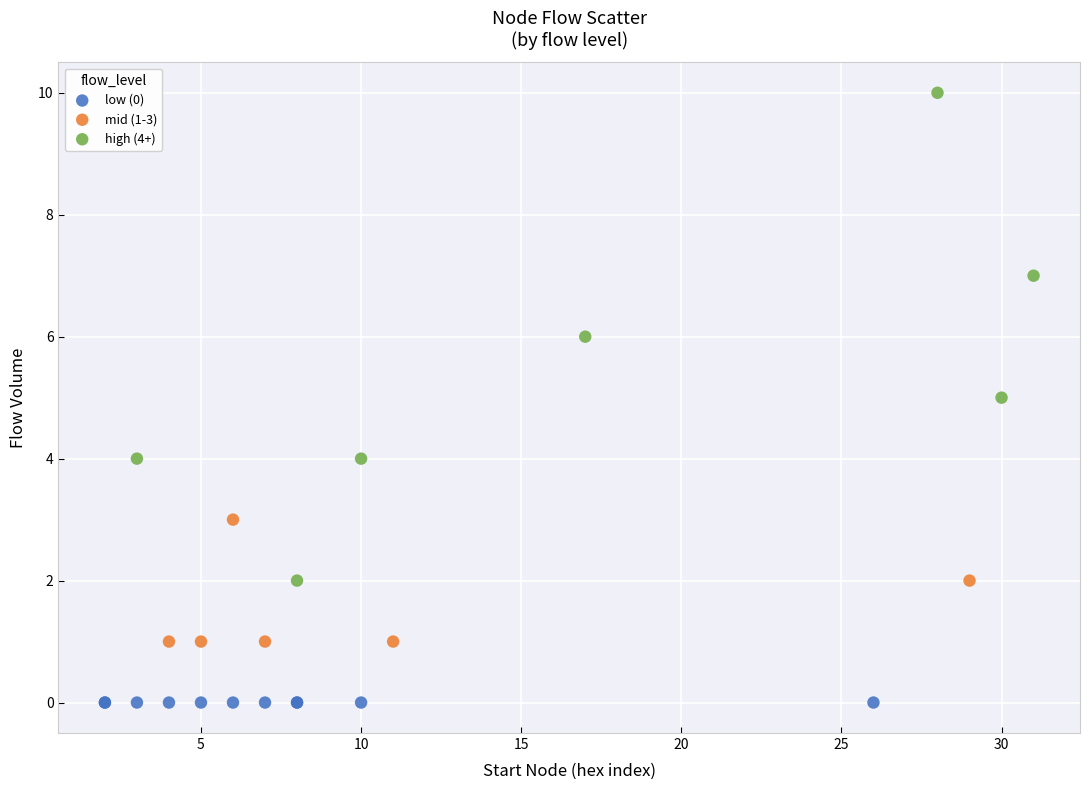

Which series reaches the maximum Y coordinate?

high (4+)